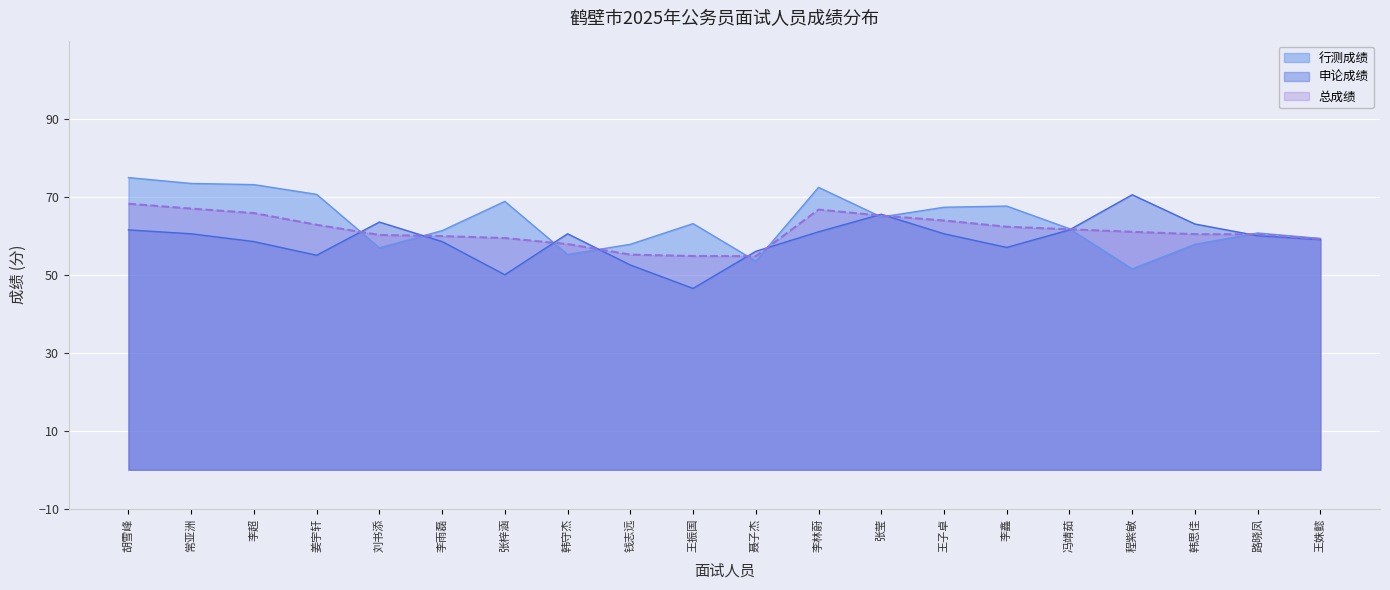

What is the total value across all series at 韩思佳?

181.2